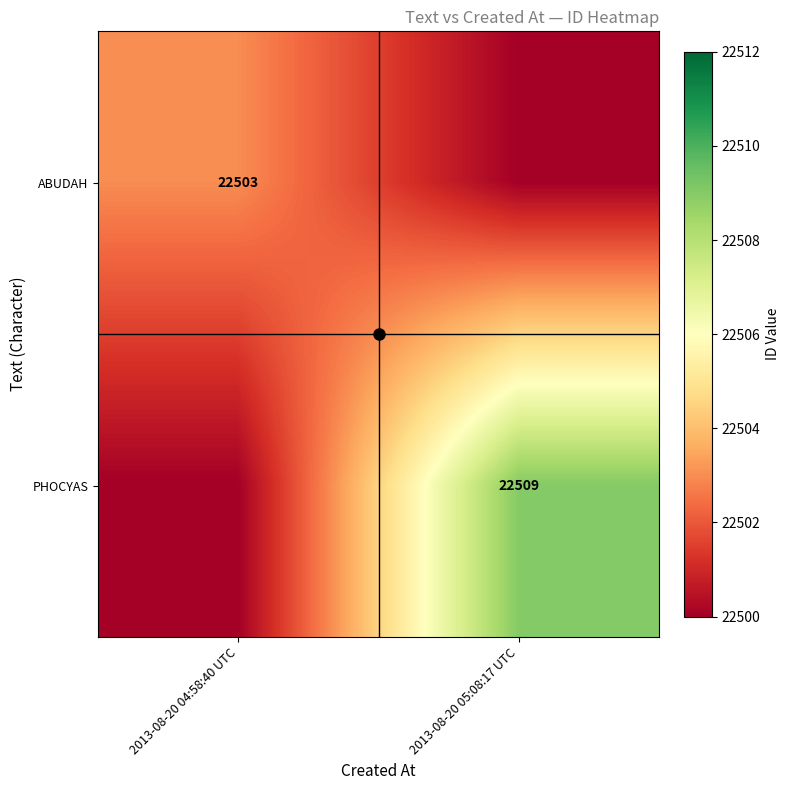

What is the difference between the ABUDAH values at 2013-08-20 05:08:17 UTC and 2013-08-20 04:58:40 UTC?

3